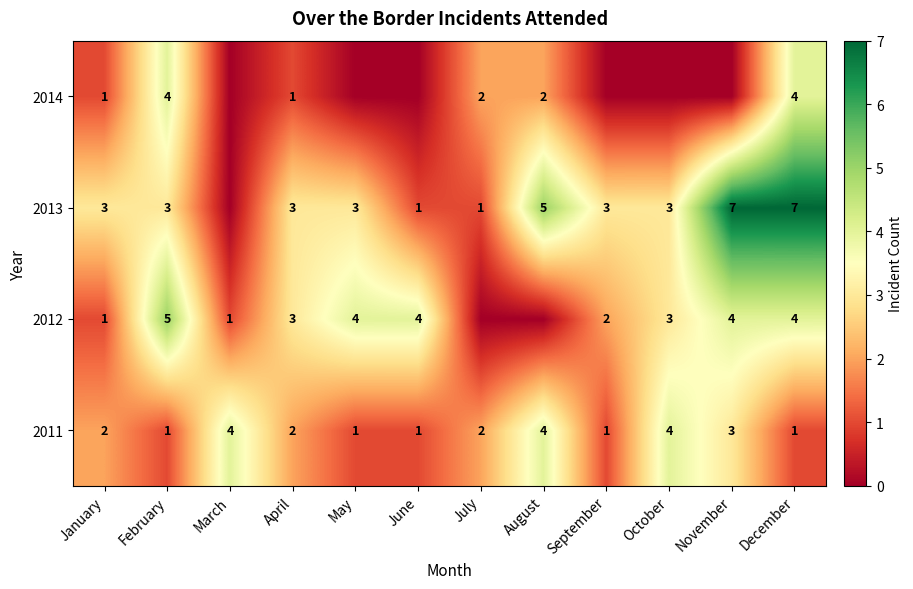

Between January and December, which series saw the biggest shift?

2013